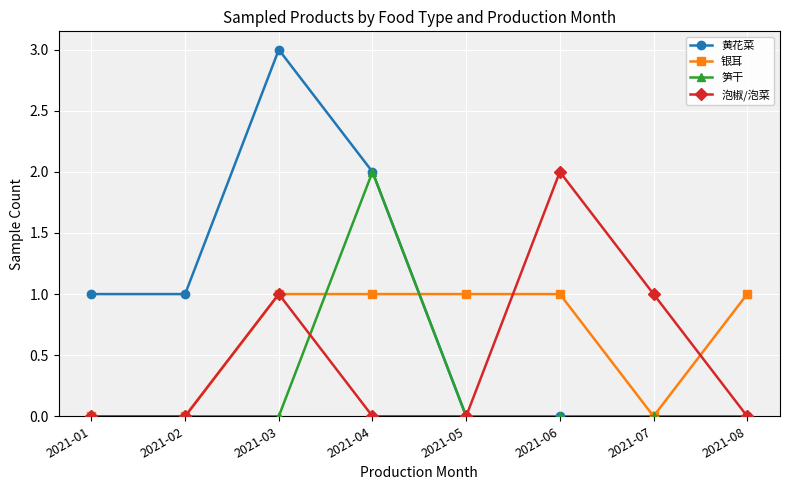

Is it true that 银耳 equals 2 at 2021-04?

False